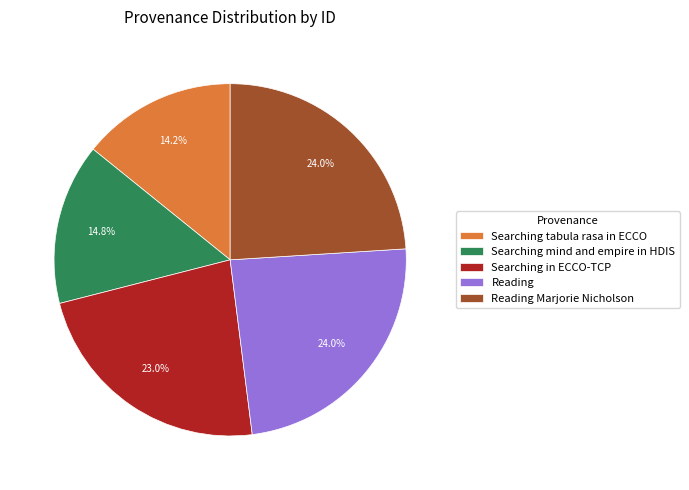

Is there a majority slice in this chart?

No